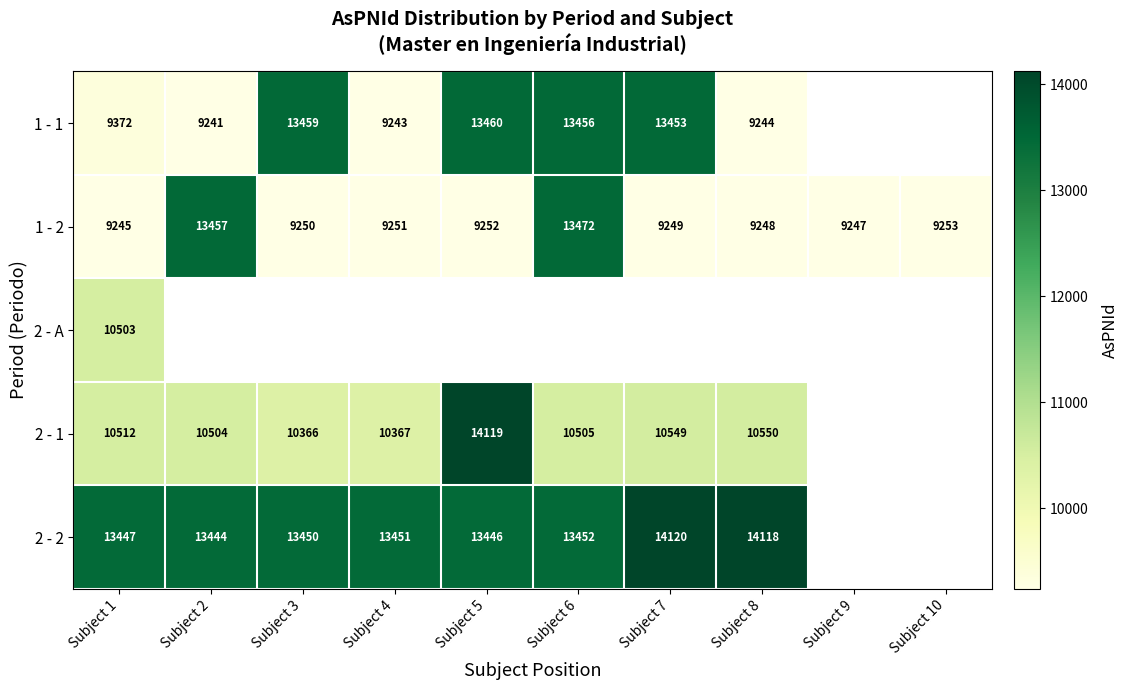

Where does the 1 - 2 series first go above 9251?

Subject 2